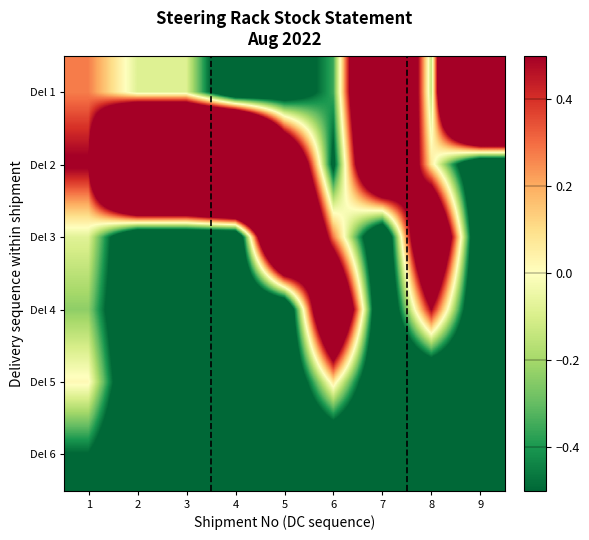

Between 3 and 6, which is larger?

3